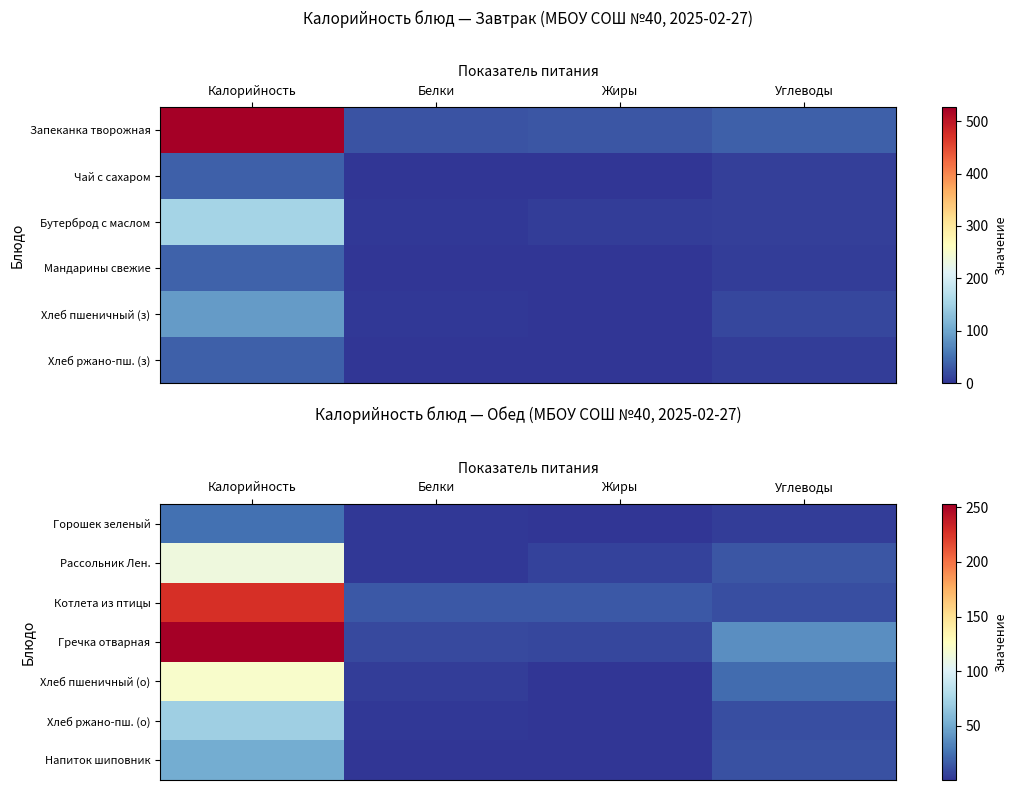

What is the total value across all series at Калорийность?

859.9